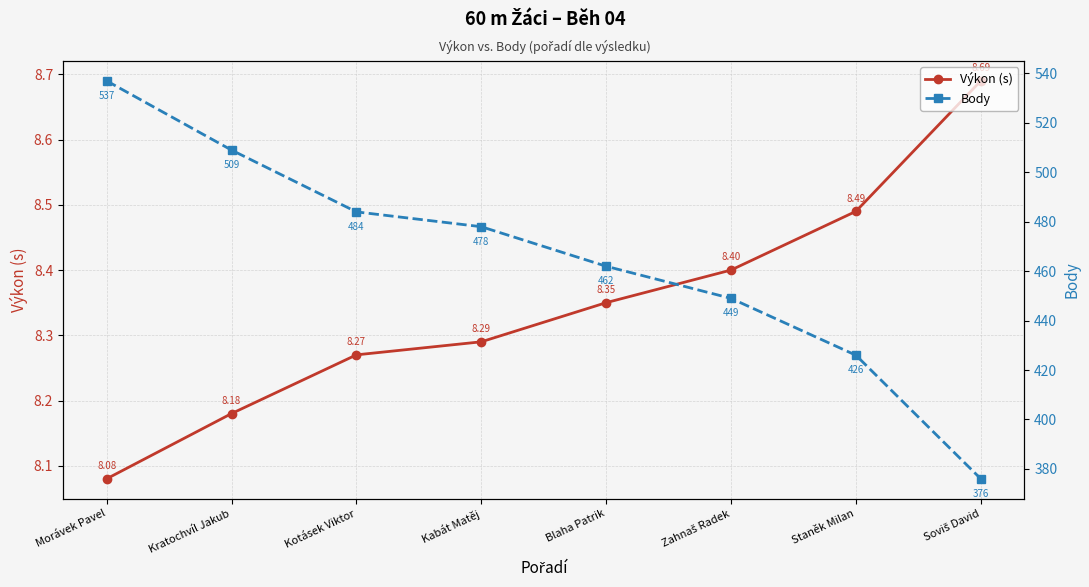

Count the number of categories in the chart.

8